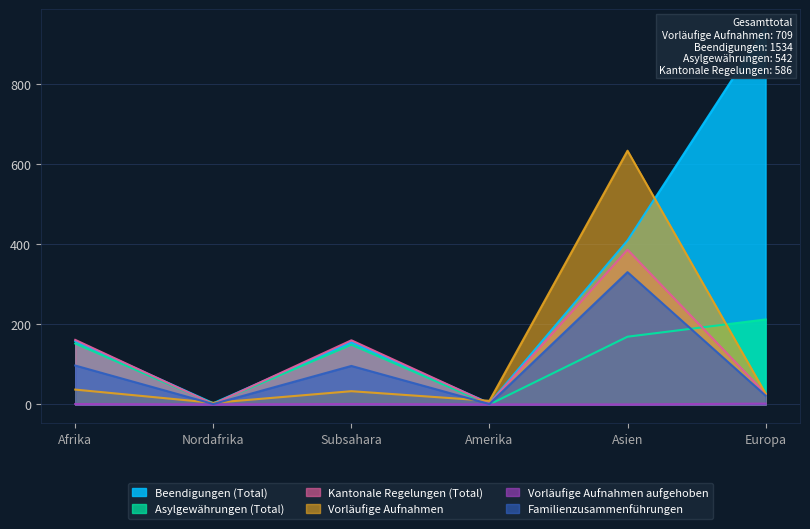

Does the chart display data point markers on the line(s)?

No